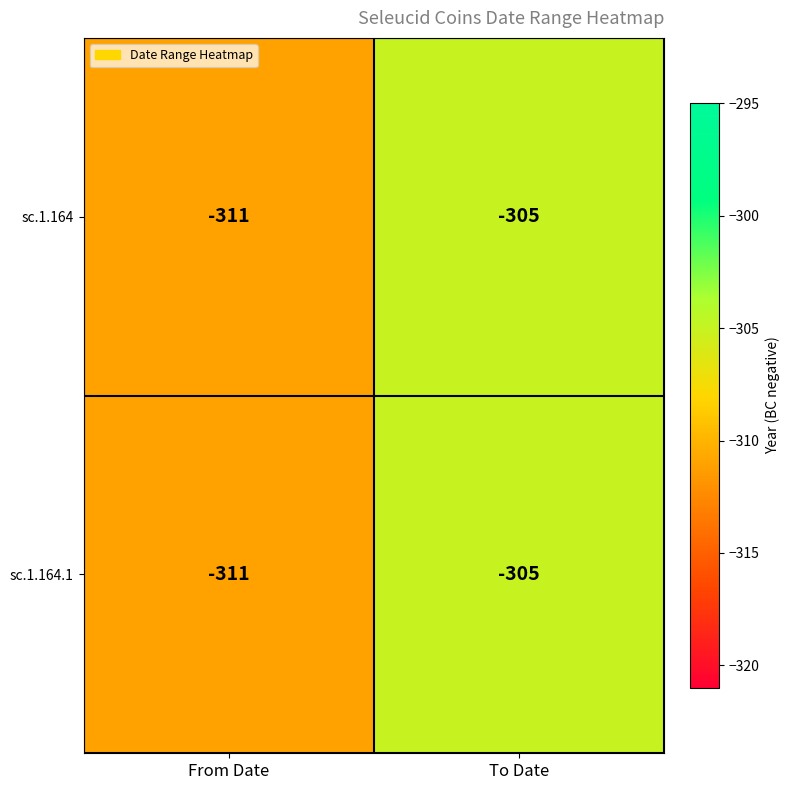

Reading right to left, transcribe all the data shown in this chart.

sc.1.164: -305	-311
sc.1.164.1: -305	-311